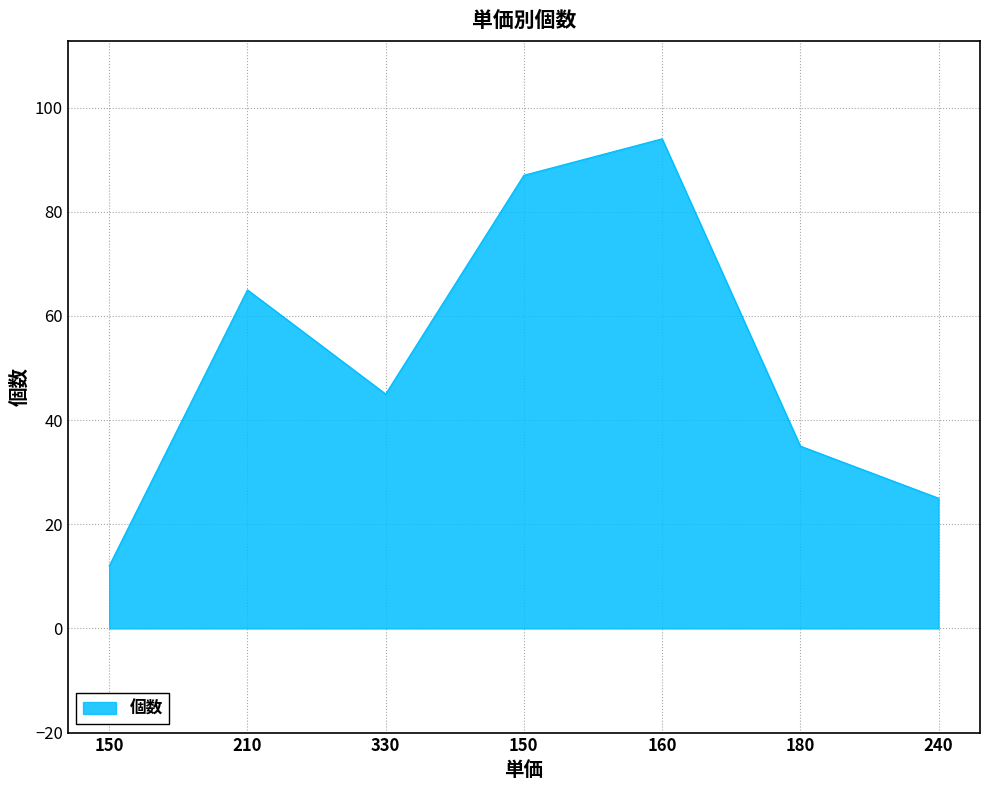

Reading left to right, transcribe all the data shown in this chart.

150=12	210=65	330=45	150=87	160=94	180=35	240=25